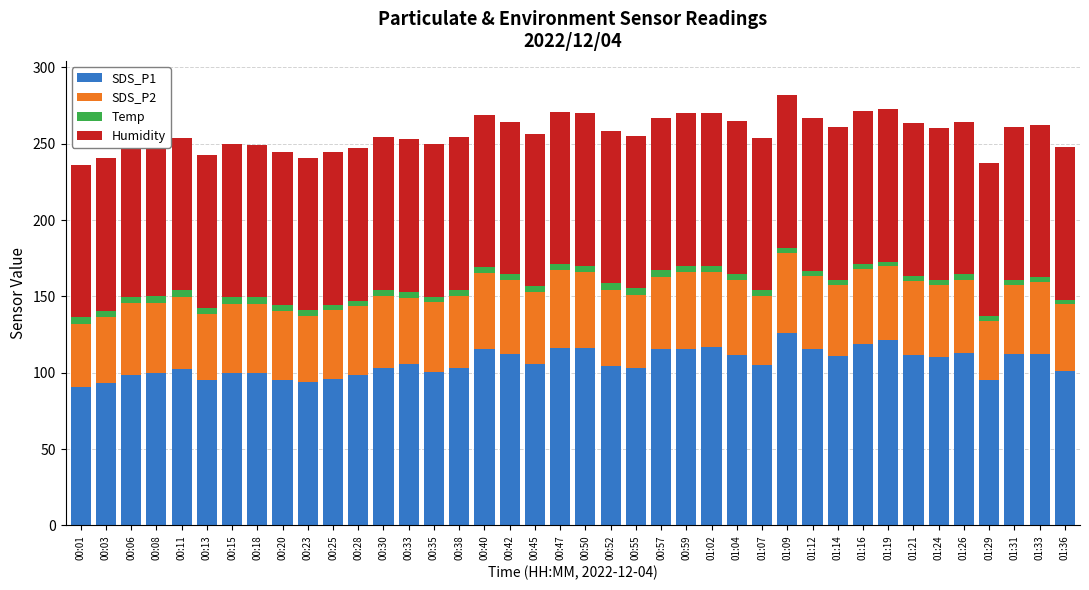

Which has a higher value, 01:09 or 00:45?

01:09